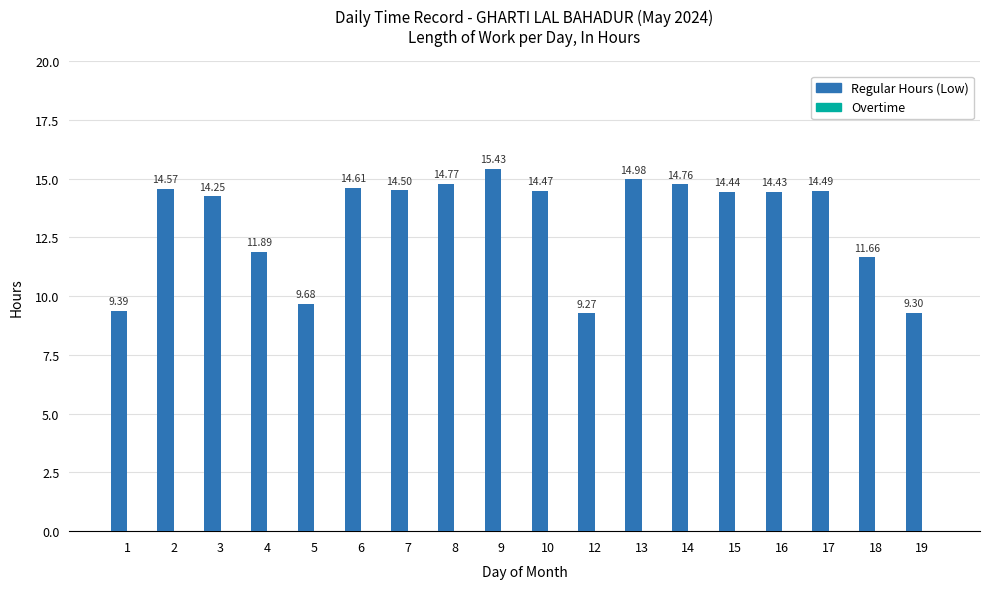

Rank the categories by value from highest to lowest.

9, 13, 8, 14, 6, 2, 7, 17, 10, 15, 16, 3, 4, 18, 5, 1, 19, 12